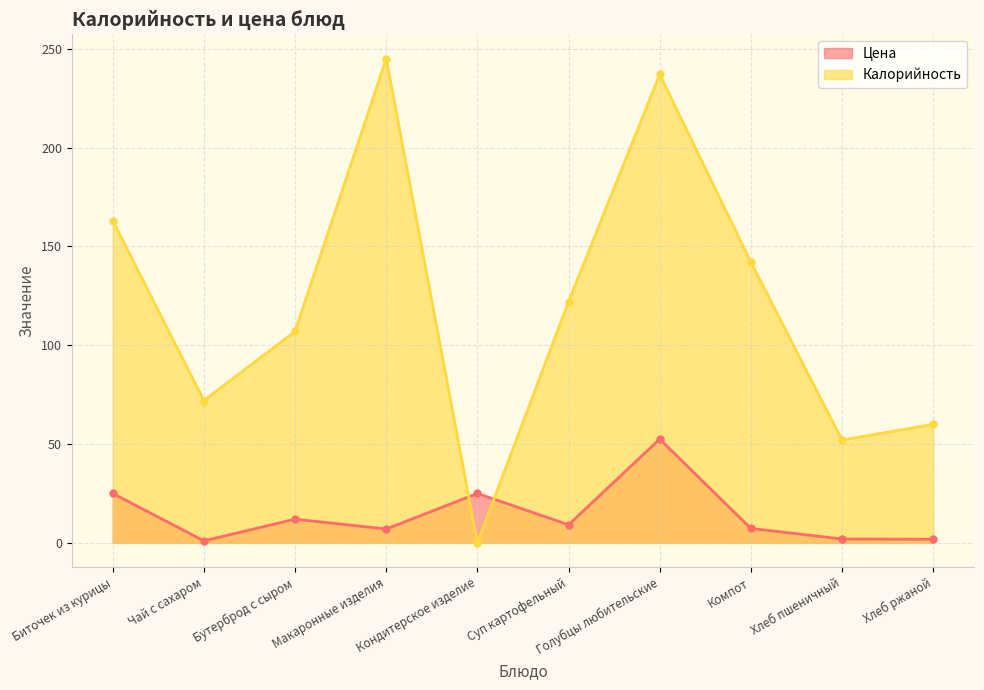

Reading left to right, list all the values displayed in this chart.

Цена: Биточек из курицы=25.0	Чай с сахаром=1.0	Бутерброд с сыром=12.0	Макаронные изделия=7.0	Кондитерское изделие=25.0	Суп картофельный=9.1	Голубцы любительские=52.5	Компот=7.3	Хлеб пшеничный=1.9	Хлеб ржаной=1.8
Калорийность: Биточек из курицы=163.0	Чай с сахаром=72.0	Бутерброд с сыром=107.0	Макаронные изделия=245.0	Кондитерское изделие=0.0	Суп картофельный=122.0	Голубцы любительские=237.0	Компот=142.0	Хлеб пшеничный=52.0	Хлеб ржаной=60.0